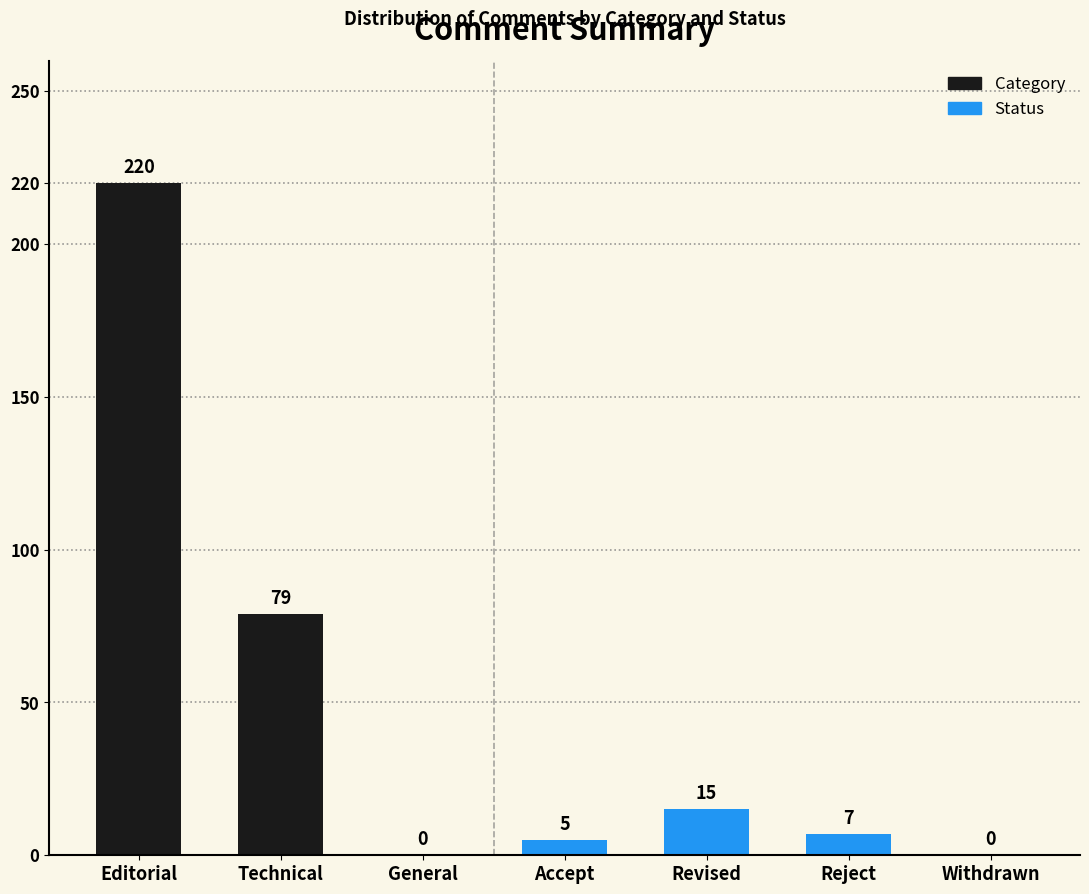

Count the number of categories in the chart.

7